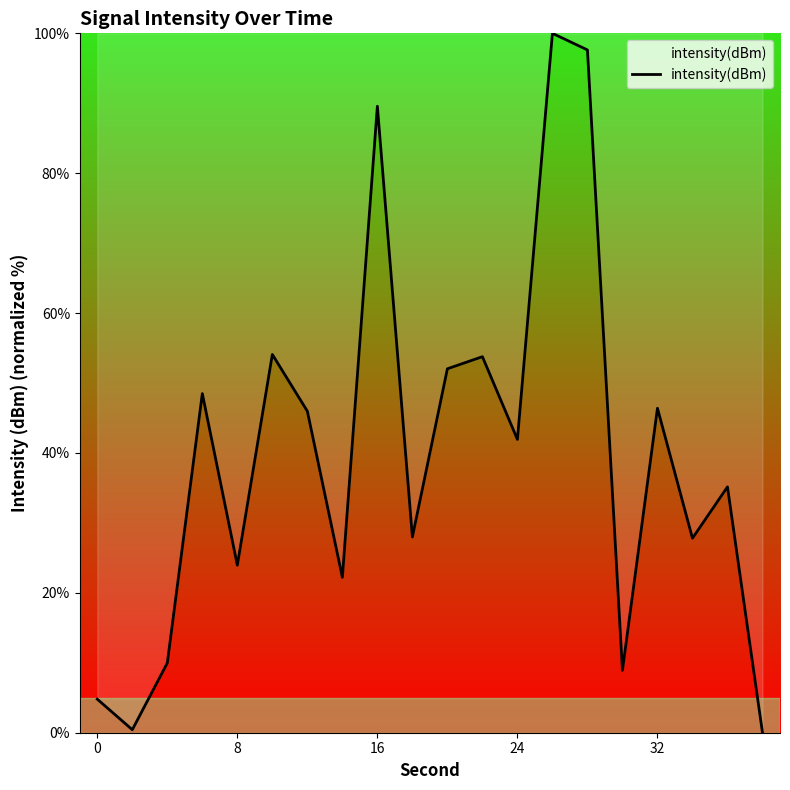

Does the chart display data point markers on the line(s)?

No